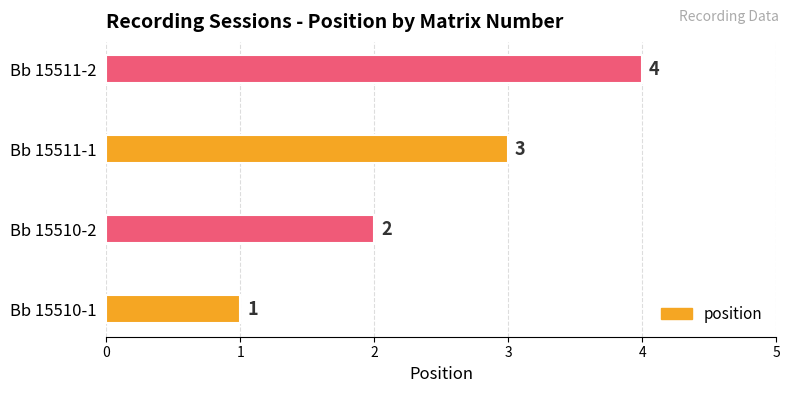

Rank the categories by value from highest to lowest.

Bb 15511-2, Bb 15511-1, Bb 15510-2, Bb 15510-1